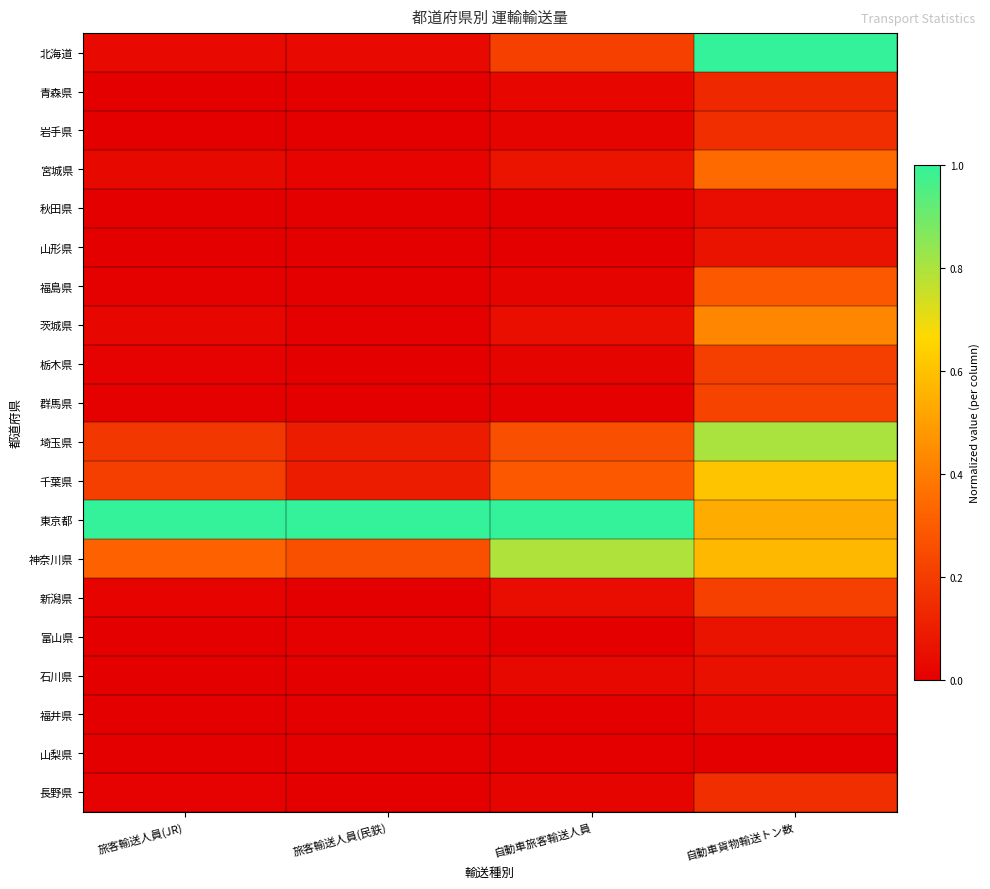

What is the total value across all series at 旅客輸送人員(民鉄)?

1.5